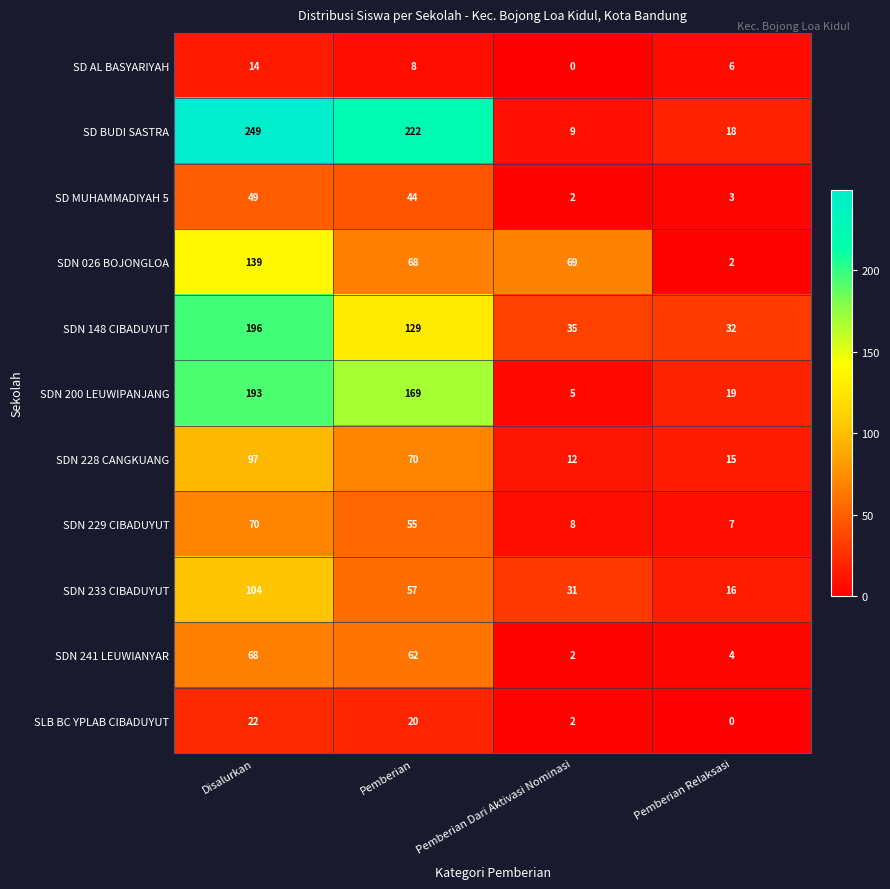

What is the greatest value displayed?

249